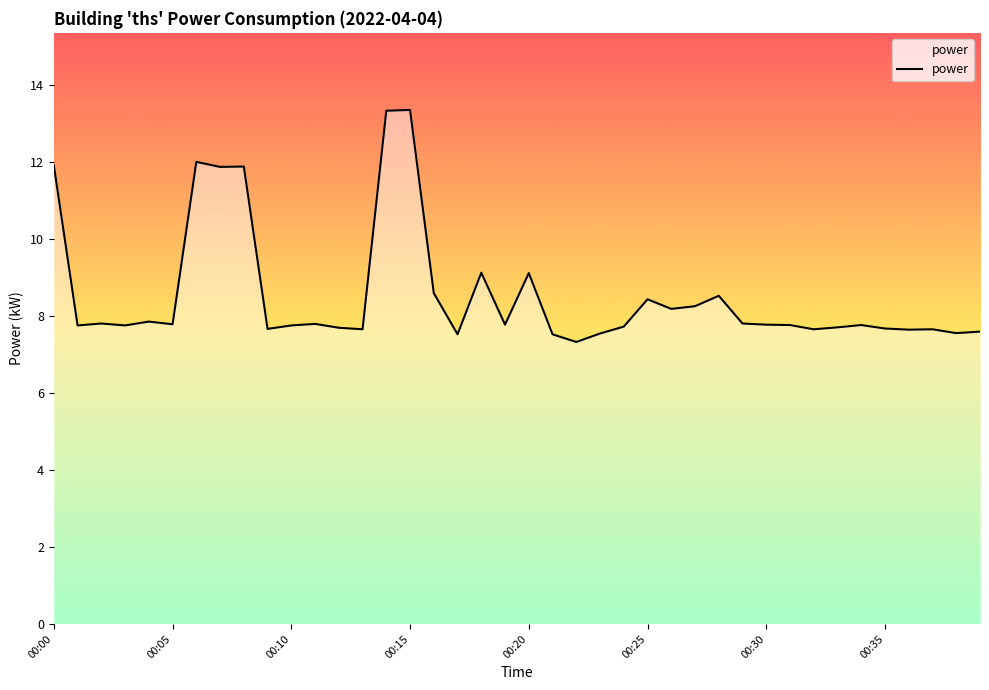

What is the smallest value displayed?

7.3